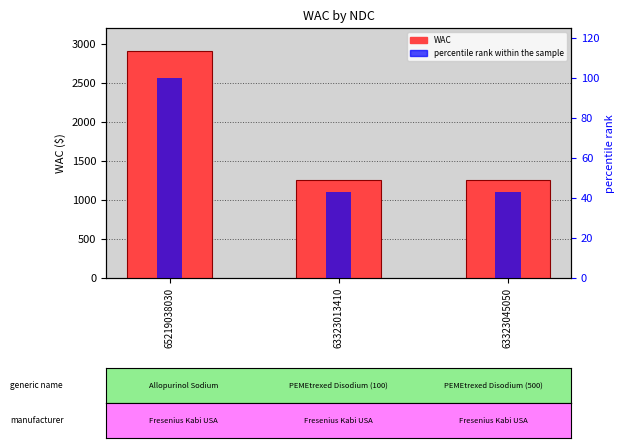

What is the total value across all series at 63323013410?

1293.1